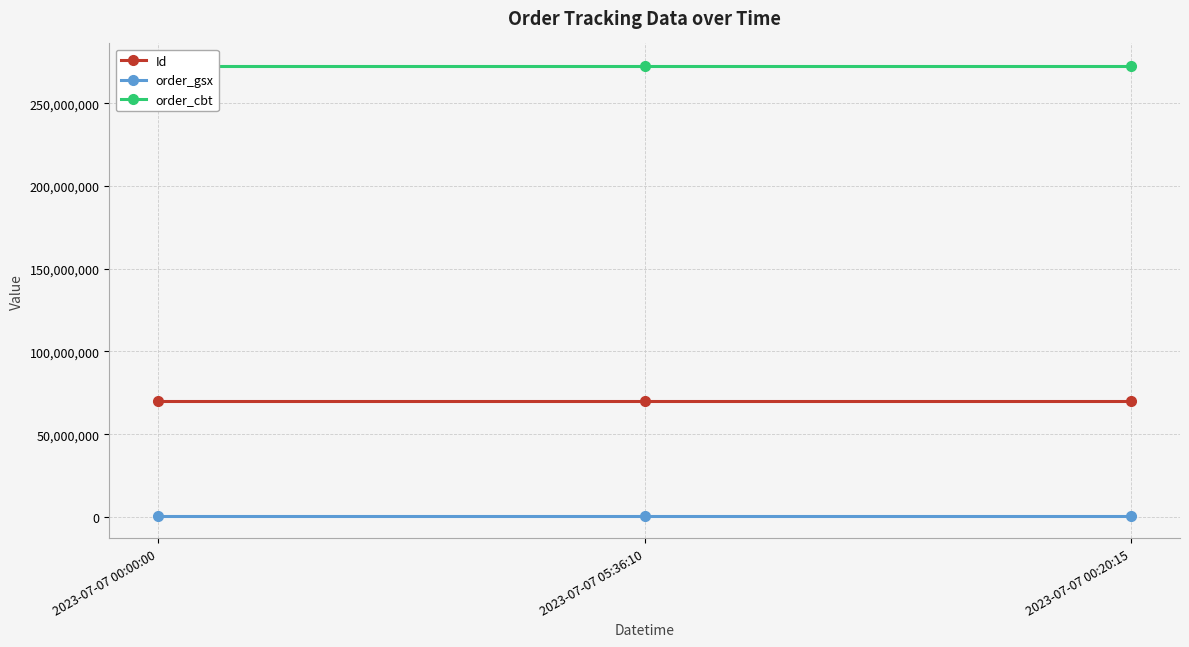

Where is order_cbt nearest to the value 272537112?

2023-07-07 00:00:00